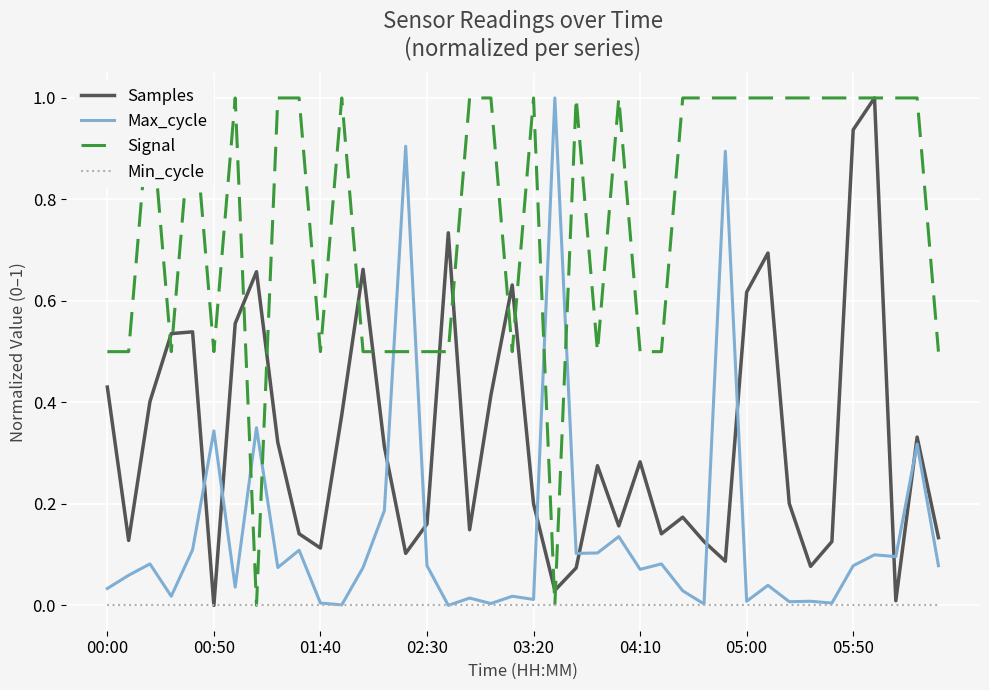

Reading left to right, what are all the values shown in this chart?

Samples: 0.4	0.1	0.4	0.5	0.5	0.0	0.6	0.7	0.3	0.1	0.1	0.4	0.7	0.3	0.1	0.2	0.7	0.1	0.4	0.6	0.2	0.0	0.1	0.3	0.2	0.3	0.1	0.2	0.1	0.1	0.6	0.7	0.2	0.1	0.1	0.9	1.0	0.0	0.3	0.1
Max_cycle: 0.0	0.1	0.1	0.0	0.1	0.3	0.0	0.4	0.1	0.1	0.0	0.0	0.1	0.2	0.9	0.1	0.0	0.0	0.0	0.0	0.0	1.0	0.1	0.1	0.1	0.1	0.1	0.0	0.0	0.9	0.0	0.0	0.0	0.0	0.0	0.1	0.1	0.1	0.3	0.1
Signal: 0.5	0.5	1.0	0.5	1.0	0.5	1.0	0.0	1.0	1.0	0.5	1.0	0.5	0.5	0.5	0.5	0.5	1.0	1.0	0.5	1.0	0.0	1.0	0.5	1.0	0.5	0.5	1.0	1.0	1.0	1.0	1.0	1.0	1.0	1.0	1.0	1.0	1.0	1.0	0.5
Min_cycle: 0.0	0.0	0.0	0.0	0.0	0.0	0.0	0.0	0.0	0.0	0.0	0.0	0.0	0.0	0.0	0.0	0.0	0.0	0.0	0.0	0.0	0.0	0.0	0.0	0.0	0.0	0.0	0.0	0.0	0.0	0.0	0.0	0.0	0.0	0.0	0.0	0.0	0.0	0.0	0.0